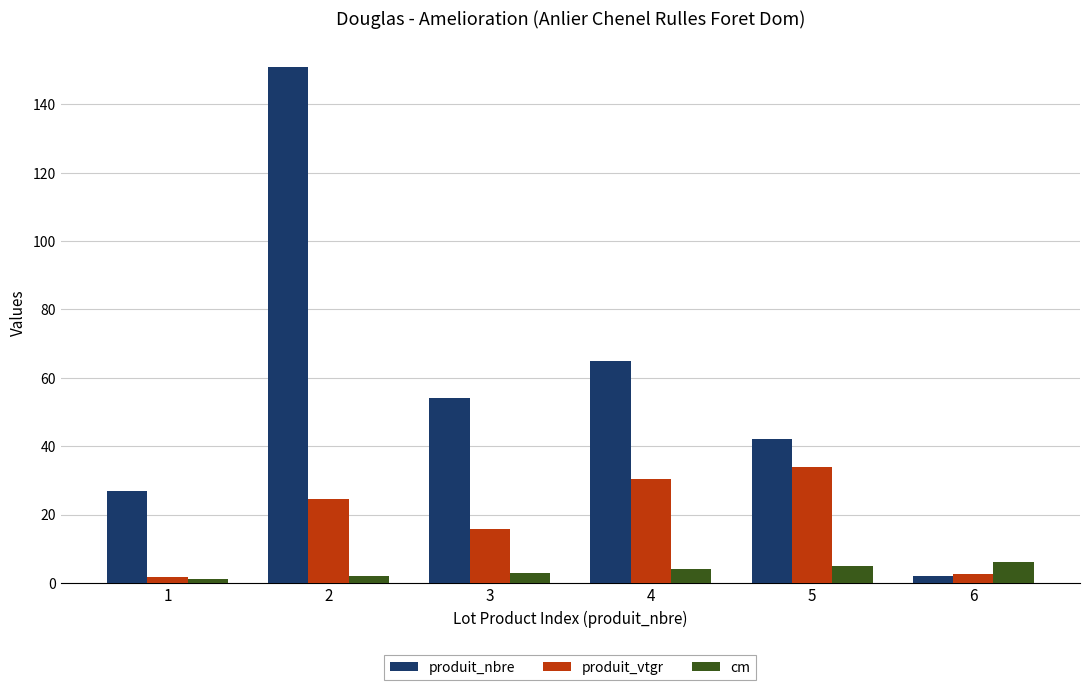

Which series has the largest range (max minus min)?

produit_nbre